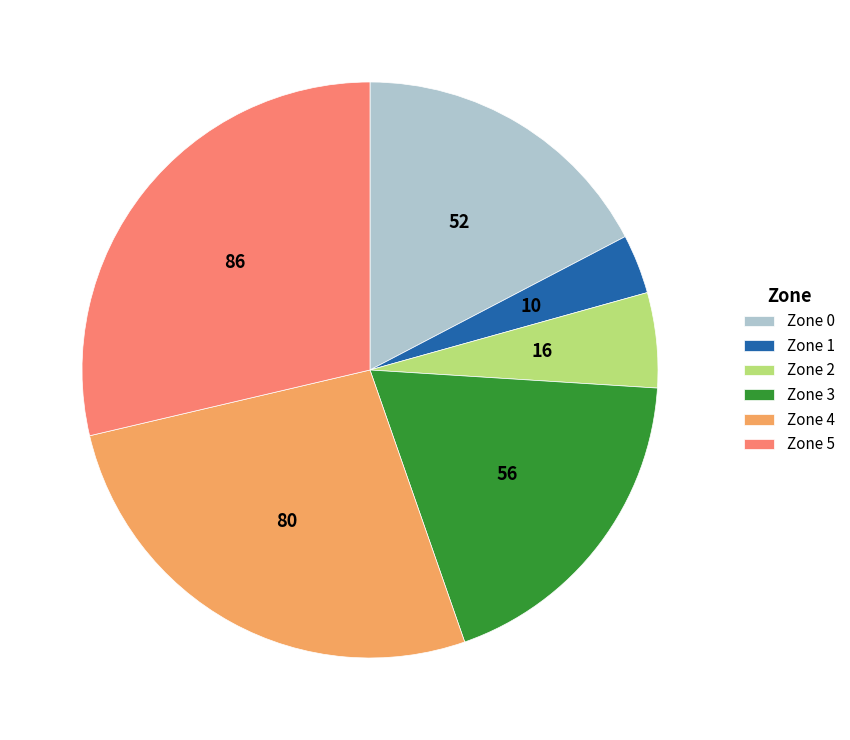

What is the ratio of the value at Zone 3 to the value at Zone 0?

1.1